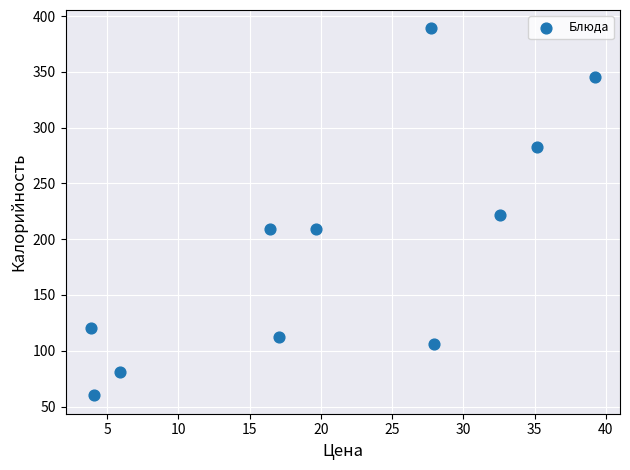

What is the range of Y values (max minus min)?

329